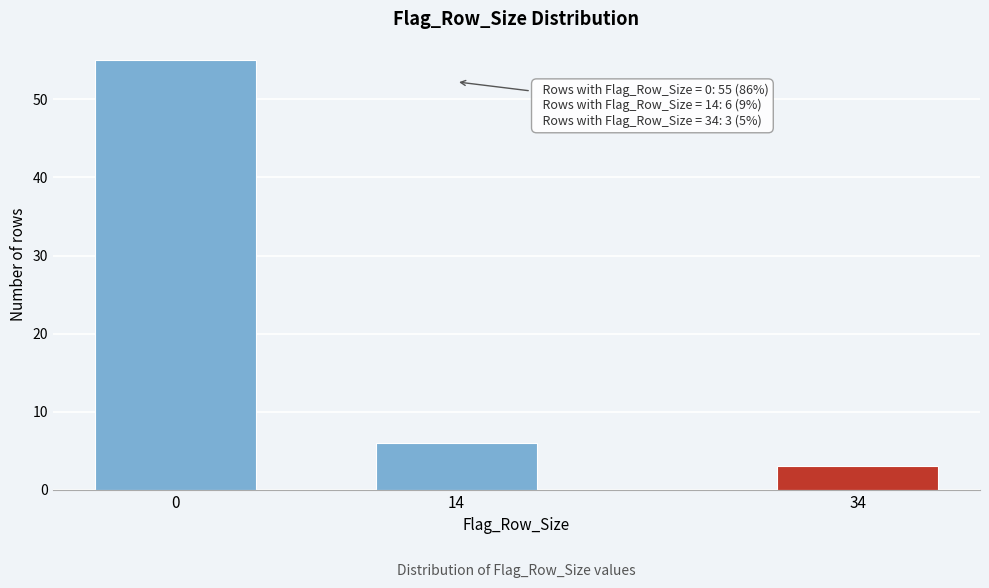

Reading right to left, transcribe all the data shown in this chart.

3	6	55